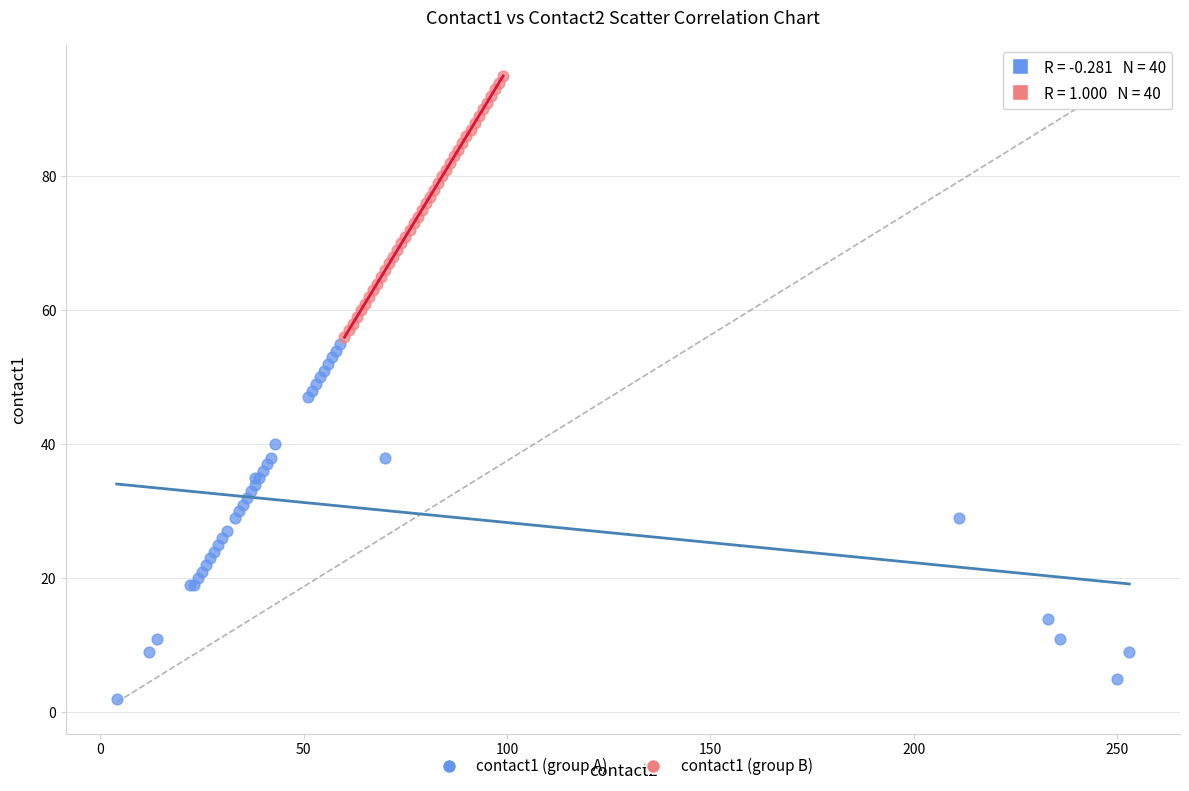

Which series has the widest spread of Y values?

contact1 (group A)